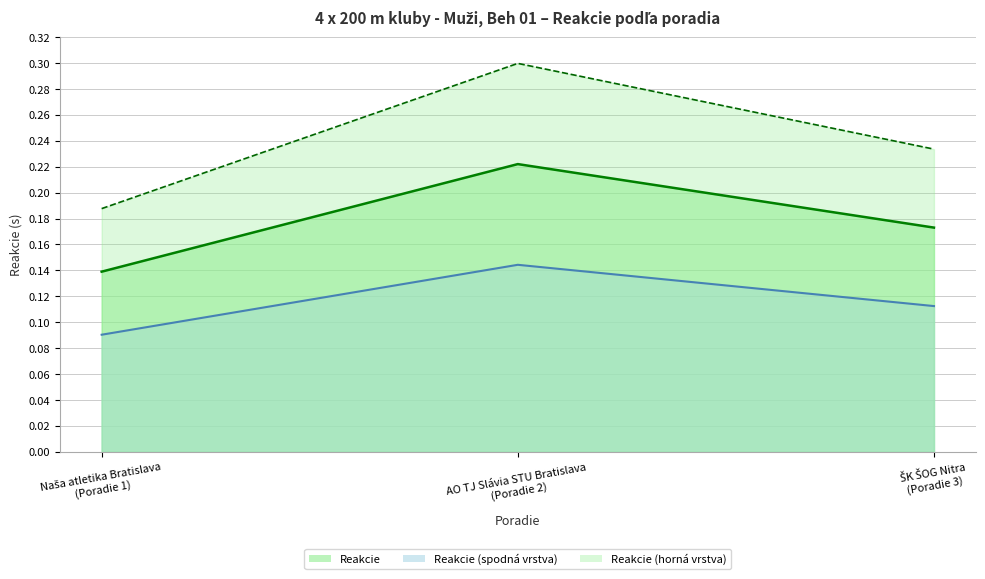

Reading left to right, list all the values displayed in this chart.

0.2	0.3	0.2